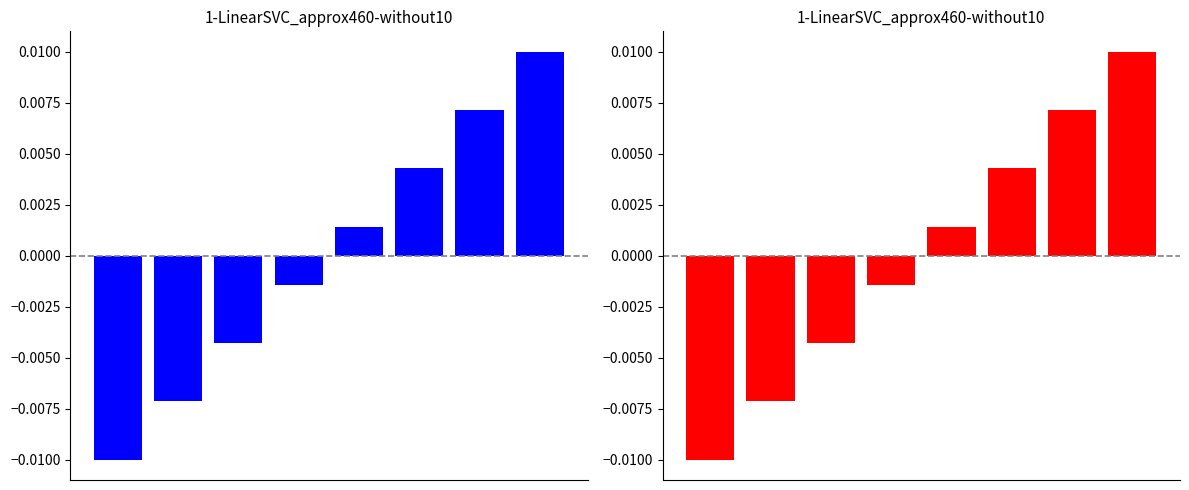

The value at 6 is 0.0. True or false?

False